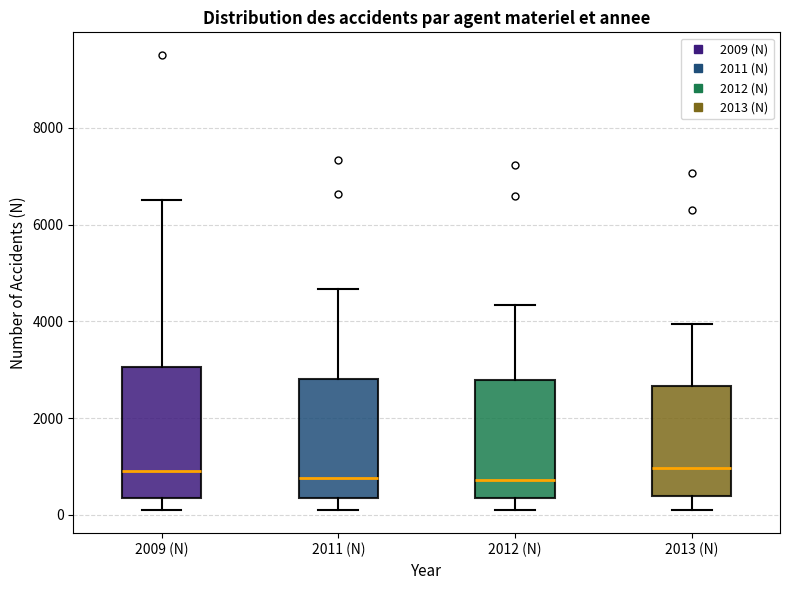

Where does the median line of the box for 2013 (N) sit on the y-axis? The values are not printed on the chart, so give them approximately, as read against the axis.

1000